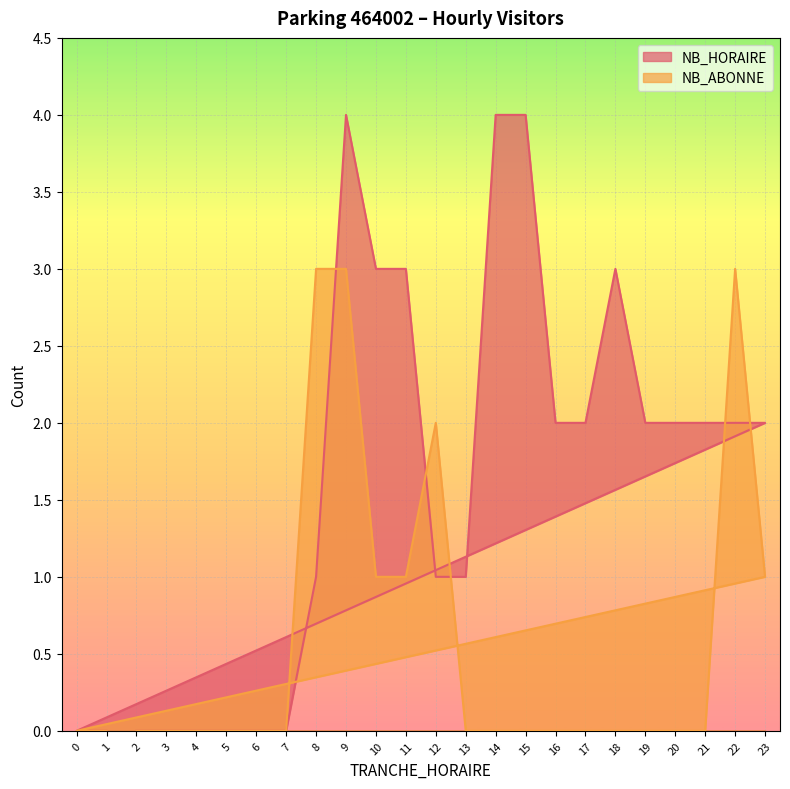

At 10, list the series in order from largest to smallest.

NB_HORAIRE, NB_ABONNE